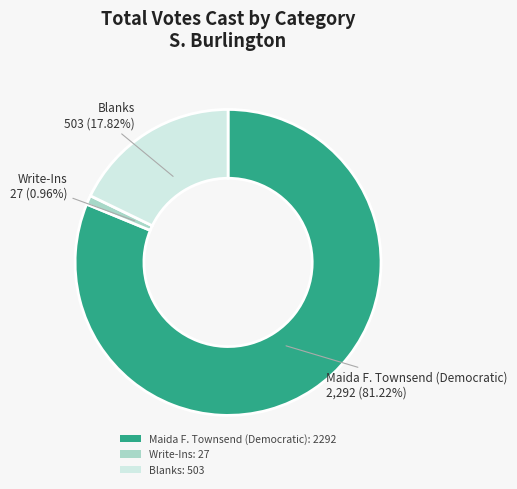

Does any single category account for the majority?

Yes